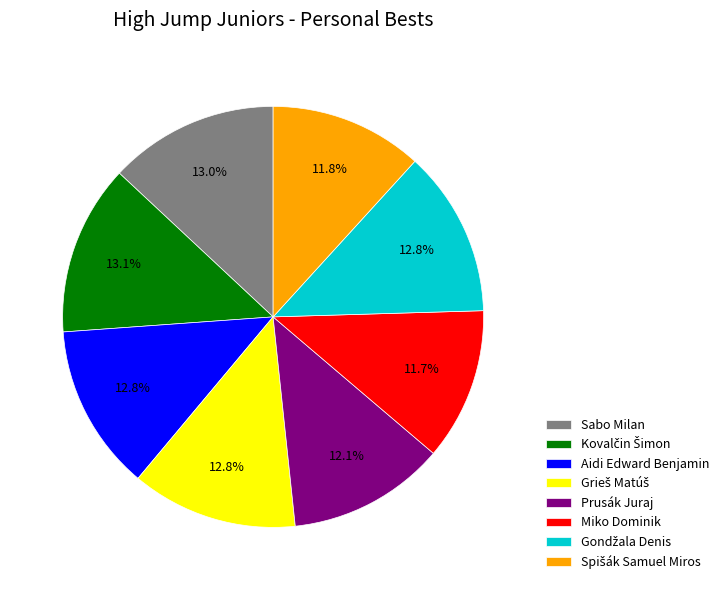

How many slices are in this pie chart?

8